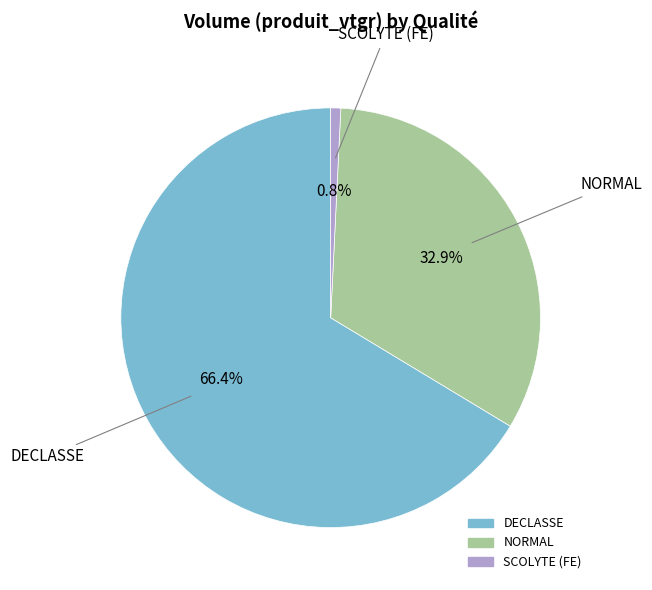

Does any single category account for the majority?

Yes